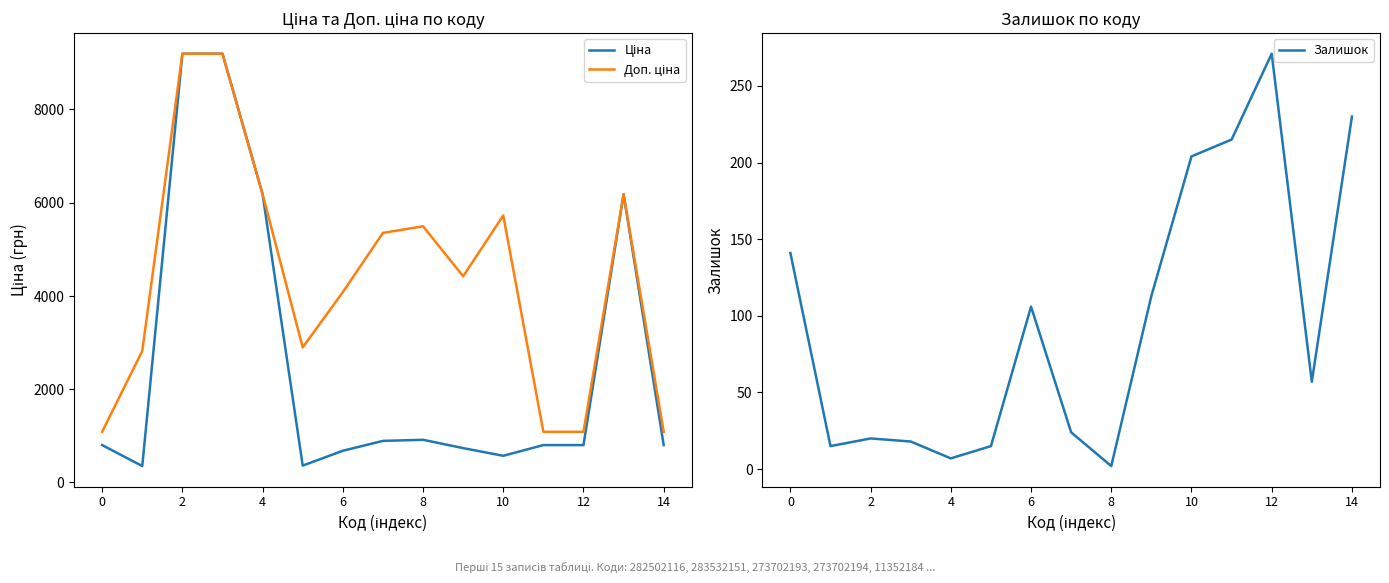

Is it true that Залишок equals 143 at 6?

False